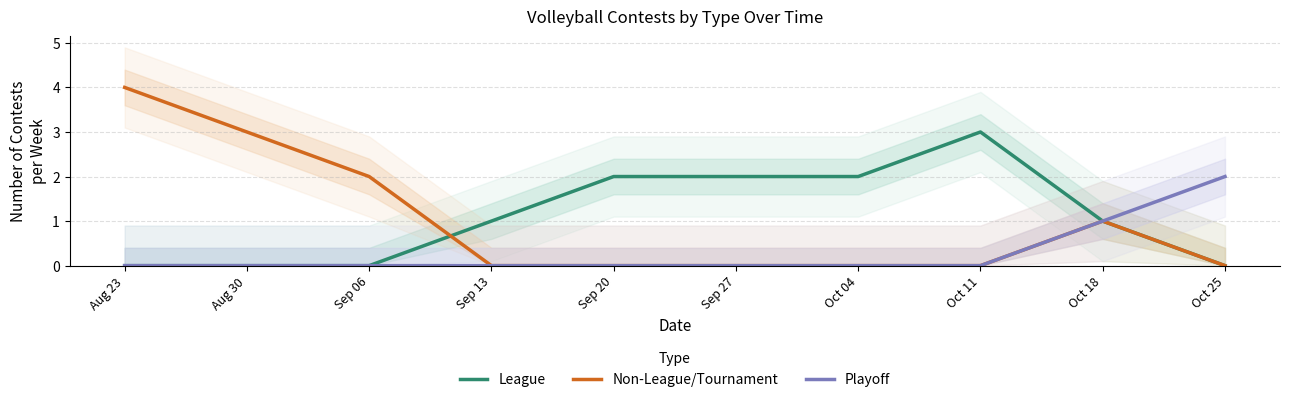

Which category has the lowest value across all series?

Aug 23